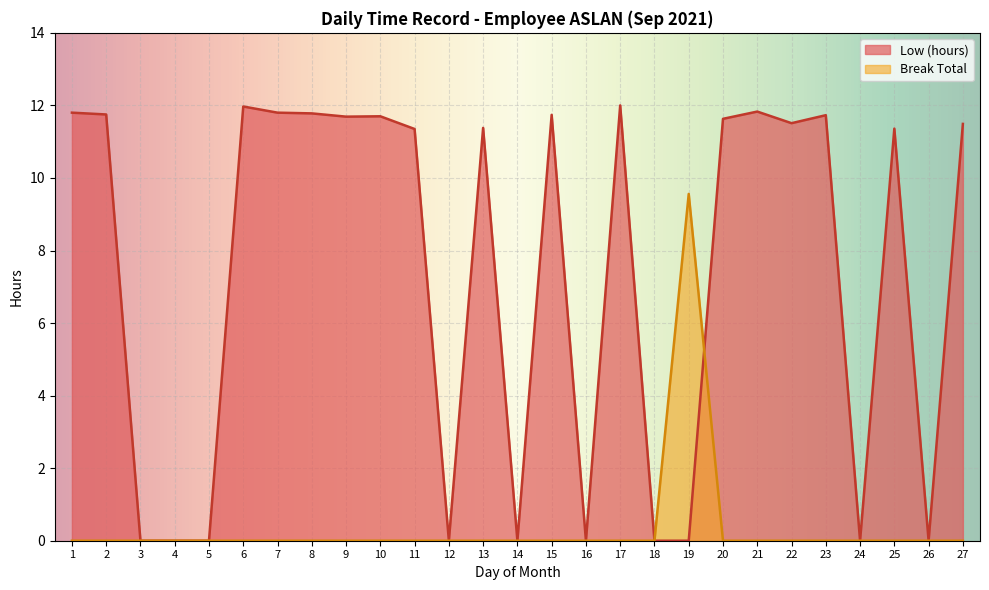

What is the difference between the highest and lowest values at 2?

11.8